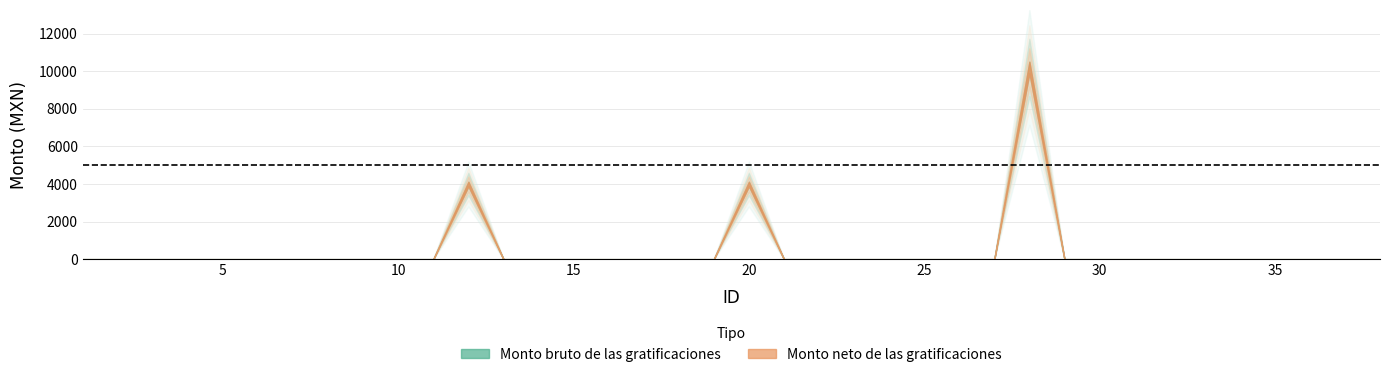

What is the difference between the maximum and minimum values in the Monto neto de las gratificaciones series?

10203.3